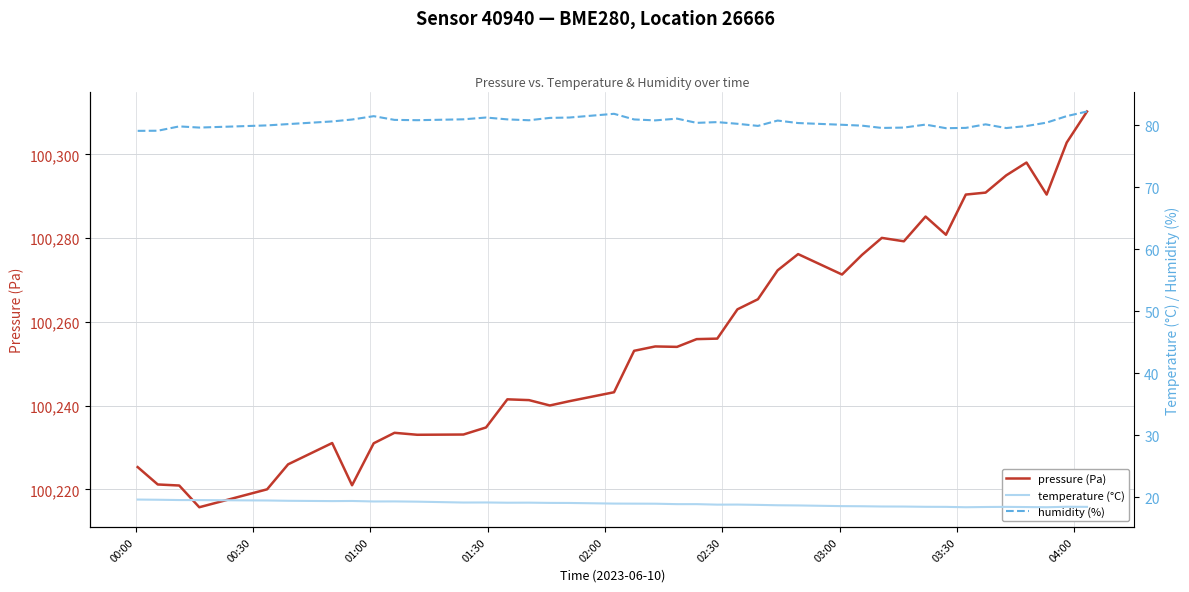

True or false: pressure and humidity cross at least once.

False